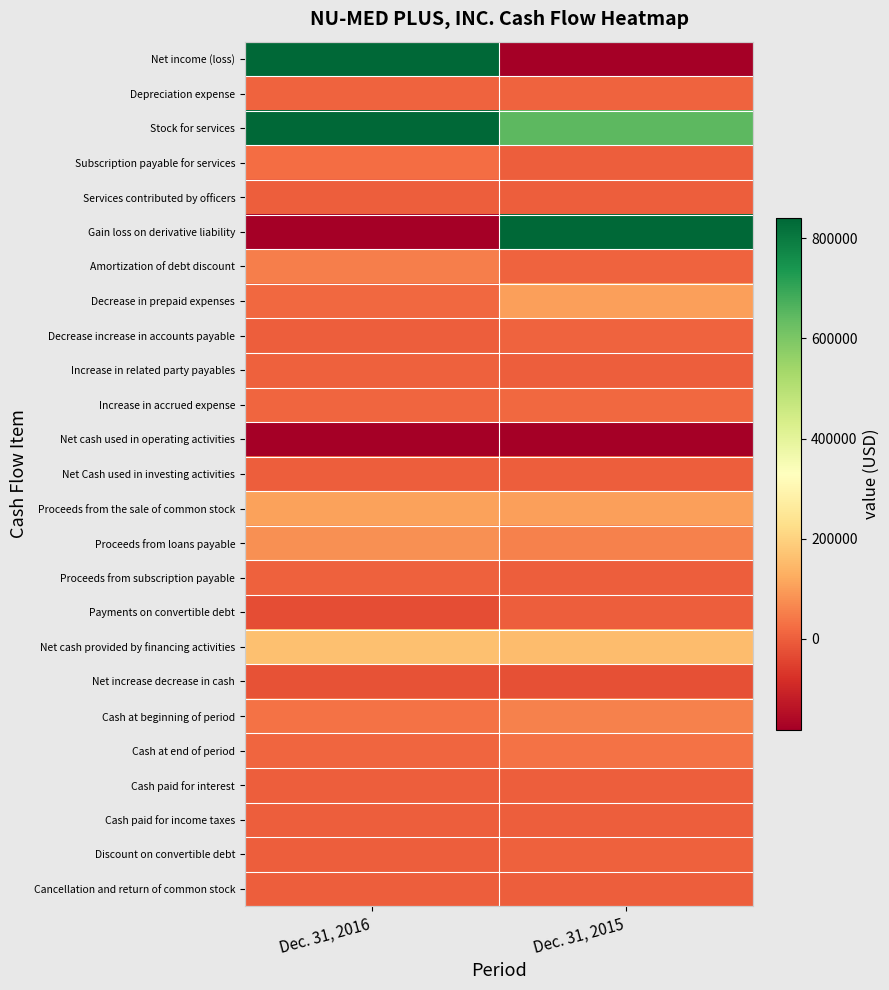

Reading left to right, transcribe all the data shown in this chart.

Net income (loss): Dec. 31, 2016=9652488	Dec. 31, 2015=-8884217
Depreciation expense: Dec. 31, 2016=7148	Dec. 31, 2015=7149
Stock for services: Dec. 31, 2016=1000000	Dec. 31, 2015=645000
Subscription payable for services: Dec. 31, 2016=22175	Dec. 31, 2015=0
Services contributed by officers: Dec. 31, 2016=0	Dec. 31, 2015=409
Gain loss on derivative liability: Dec. 31, 2016=-10944813	Dec. 31, 2015=7915171
Amortization of debt discount: Dec. 31, 2016=51825	Dec. 31, 2015=6667
Decrease in prepaid expenses: Dec. 31, 2016=14811	Dec. 31, 2015=104601
Decrease increase in accounts payable: Dec. 31, 2016=-1340	Dec. 31, 2015=6405
Increase in related party payables: Dec. 31, 2016=4000	Dec. 31, 2015=0
Increase in accrued expense: Dec. 31, 2016=13443	Dec. 31, 2015=15908
Net cash used in operating activities: Dec. 31, 2016=-180264	Dec. 31, 2015=-182907
Net Cash used in investing activities: Dec. 31, 2016=0	Dec. 31, 2015=0
Proceeds from the sale of common stock: Dec. 31, 2016=107001	Dec. 31, 2015=102539
Proceeds from loans payable: Dec. 31, 2016=79810	Dec. 31, 2015=55000
Proceeds from subscription payable: Dec. 31, 2016=2500	Dec. 31, 2015=0
Payments on convertible debt: Dec. 31, 2016=-27500	Dec. 31, 2015=0
Net cash provided by financing activities: Dec. 31, 2016=161811	Dec. 31, 2015=157539
Net increase decrease in cash: Dec. 31, 2016=-18453	Dec. 31, 2015=-25368
Cash at beginning of period: Dec. 31, 2016=30903	Dec. 31, 2015=56271
Cash at end of period: Dec. 31, 2016=12450	Dec. 31, 2015=30903
Cash paid for interest: Dec. 31, 2016=0	Dec. 31, 2015=0
Cash paid for income taxes: Dec. 31, 2016=0	Dec. 31, 2015=0
Discount on convertible debt: Dec. 31, 2016=0	Dec. 31, 2015=2000
Cancellation and return of common stock: Dec. 31, 2016=0	Dec. 31, 2015=0